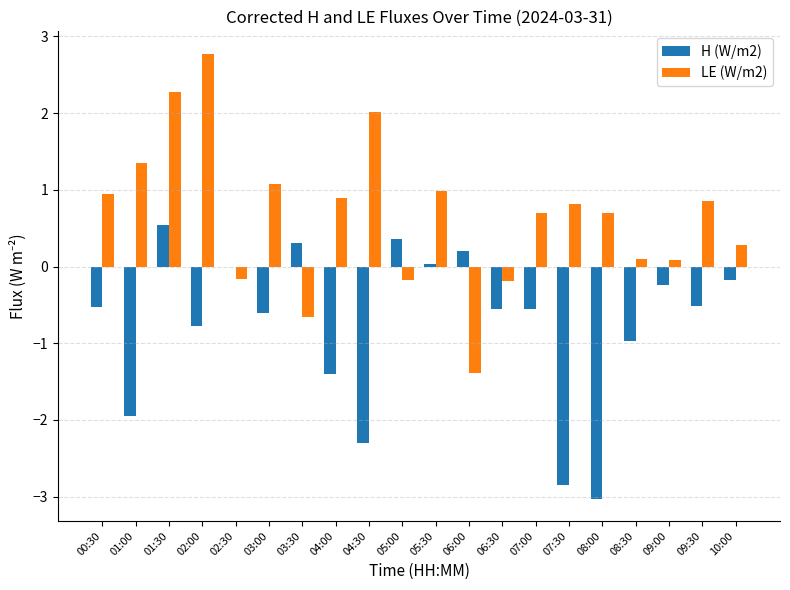

At which label does LE (W/m2) first exceed 0?

00:30